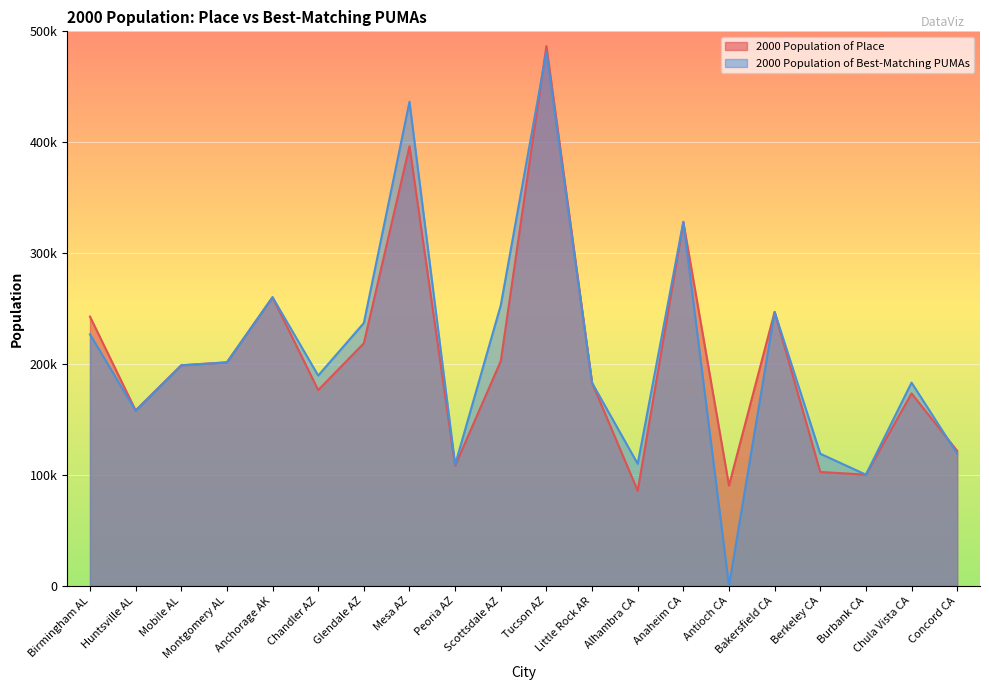

List the labels in order of 2000 Population of Place value, smallest first.

Alhambra CA, Antioch CA, Burbank CA, Berkeley CA, Peoria AZ, Concord CA, Huntsville AL, Chula Vista CA, Chandler AZ, Little Rock AR, Mobile AL, Montgomery AL, Scottsdale AZ, Glendale AZ, Birmingham AL, Bakersfield CA, Anchorage AK, Anaheim CA, Mesa AZ, Tucson AZ